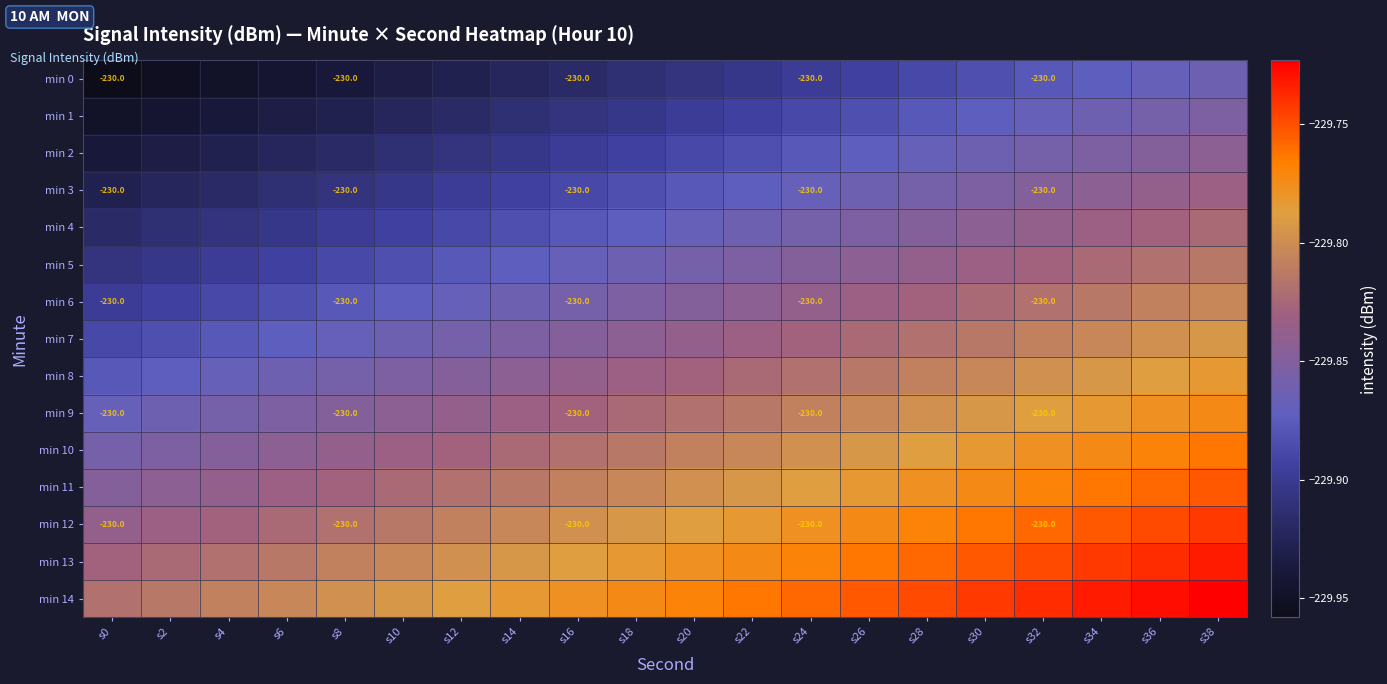

Which has a higher value, s32 or s12?

s32